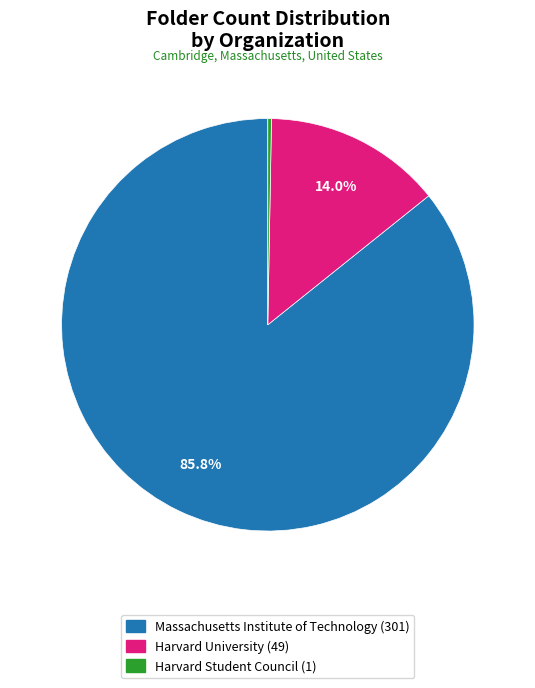

Is it true that Harvard University is 14% of the pie?

True